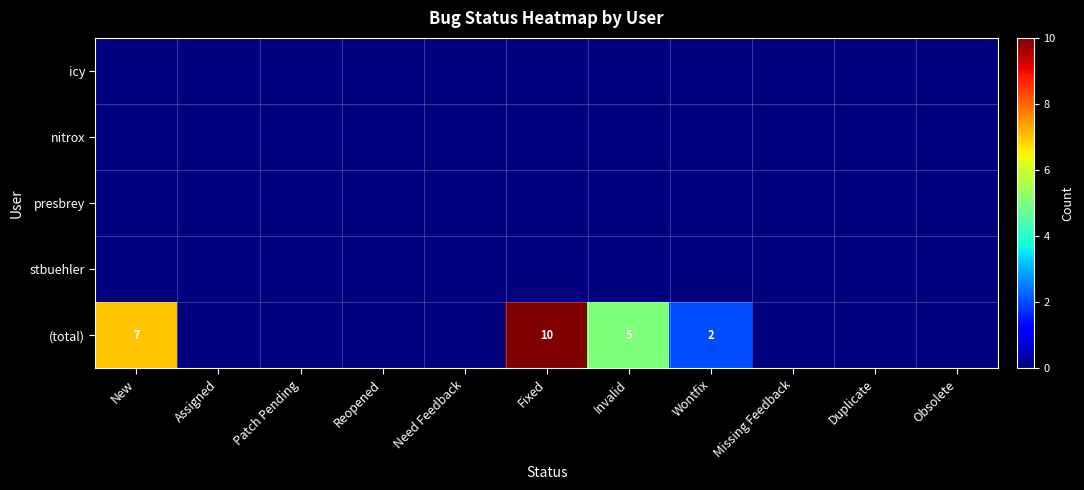

The (total) series shows 1 at Wontfix. True or false?

False